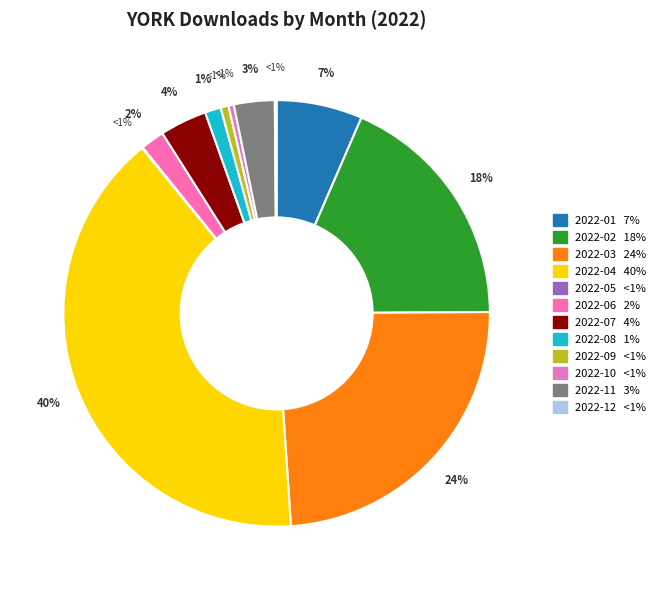

Which slice is the largest?

2022-04